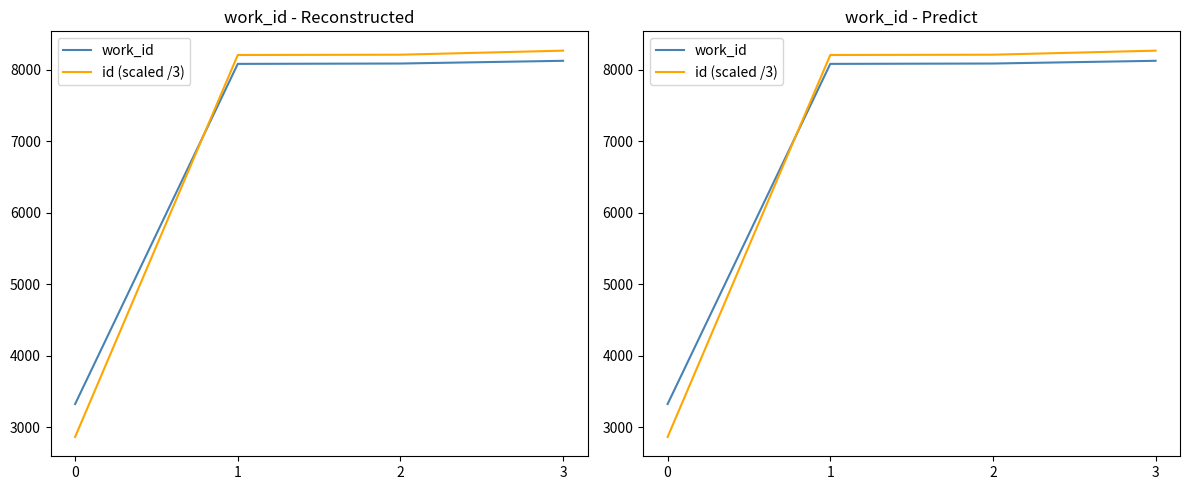

True or false: work_id and id (scaled /3) intersect in this chart.

True